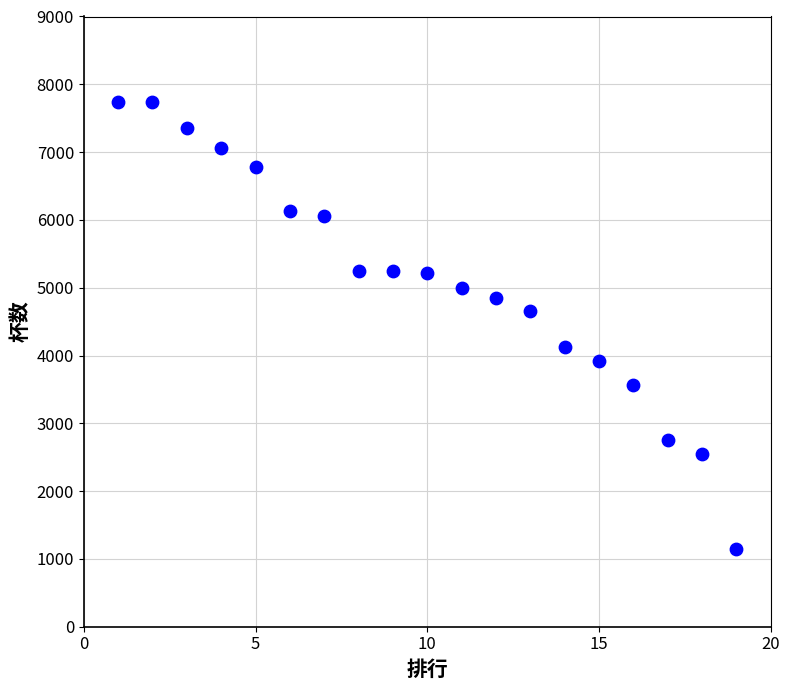

What is the range of Y values (max minus min)?

6598